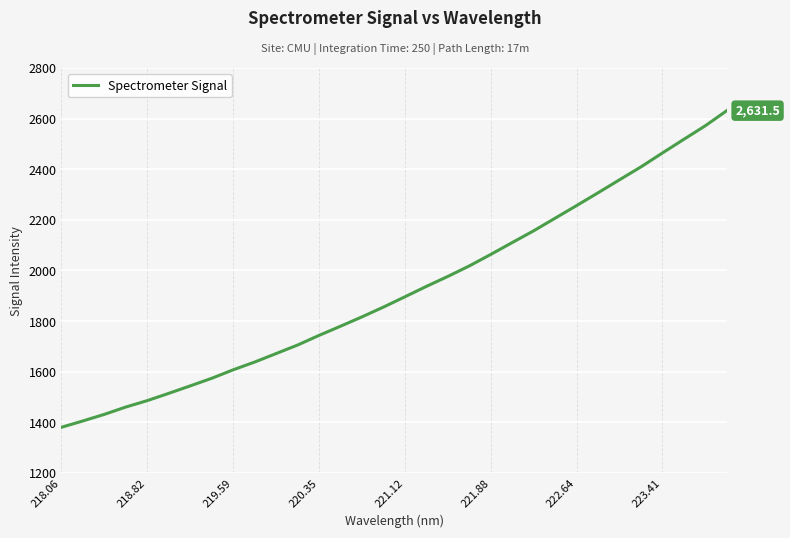

What is the difference between the maximum and minimum values?

1251.1